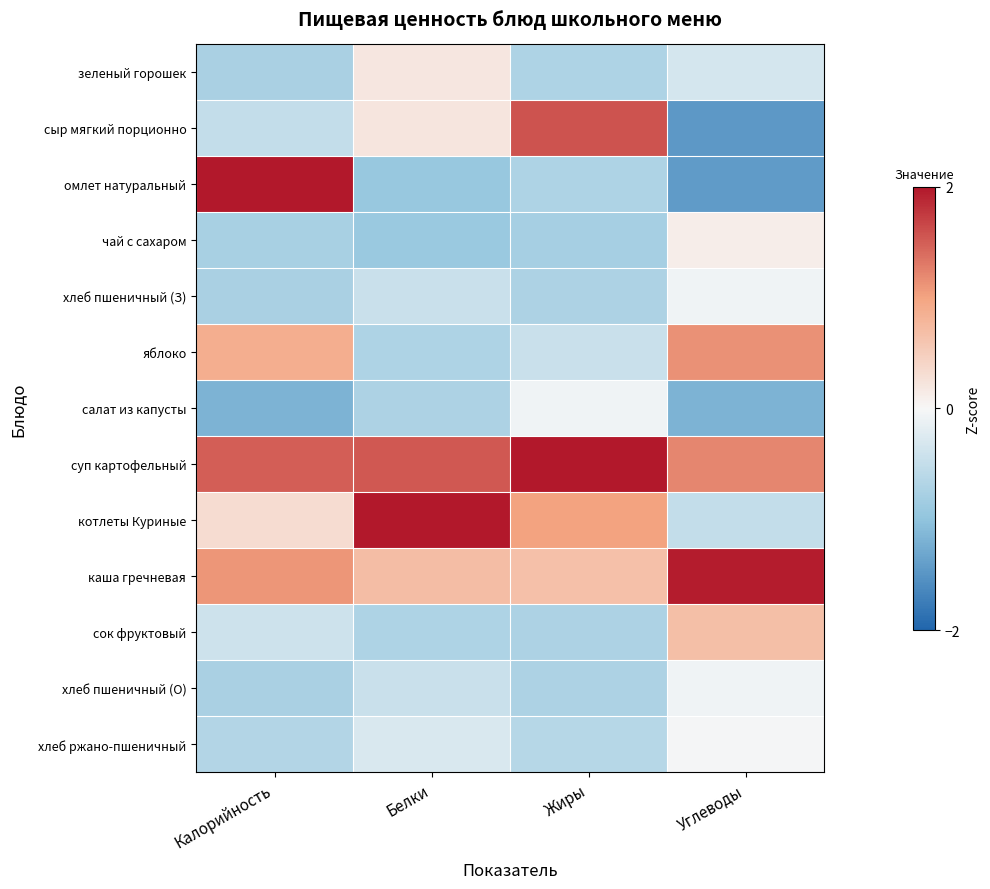

How many categories are shown in the chart?

4